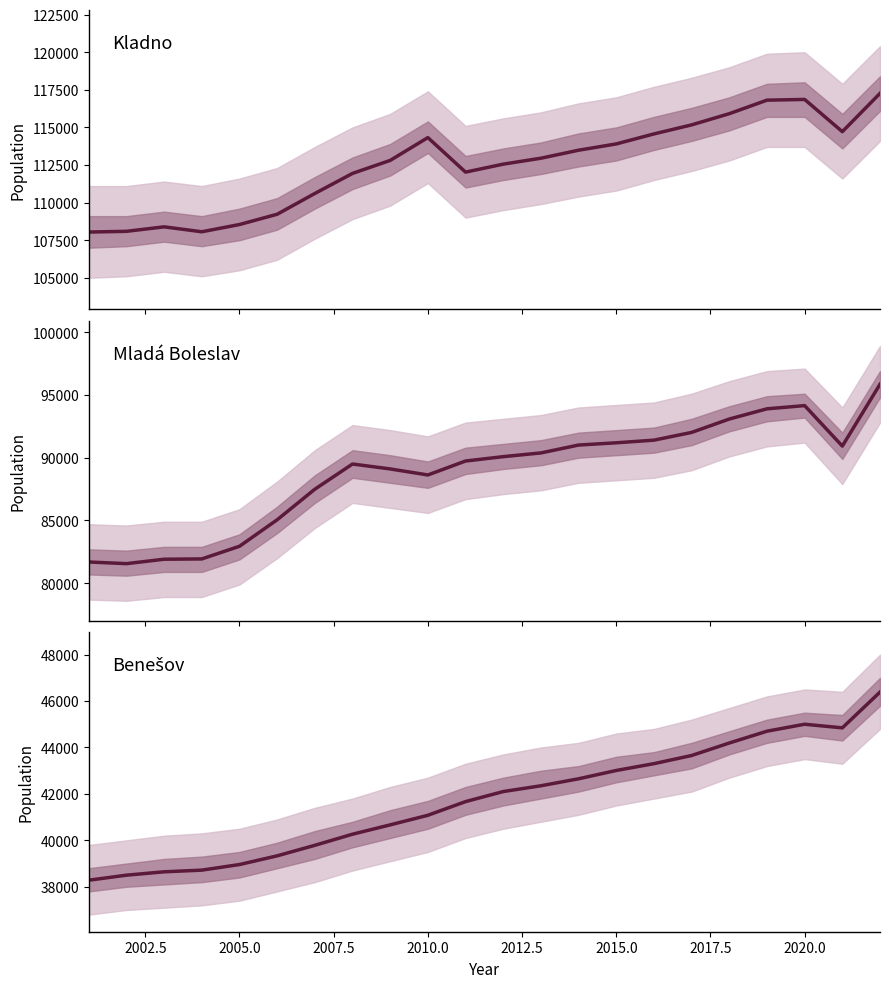

What is the greatest value displayed?

117263